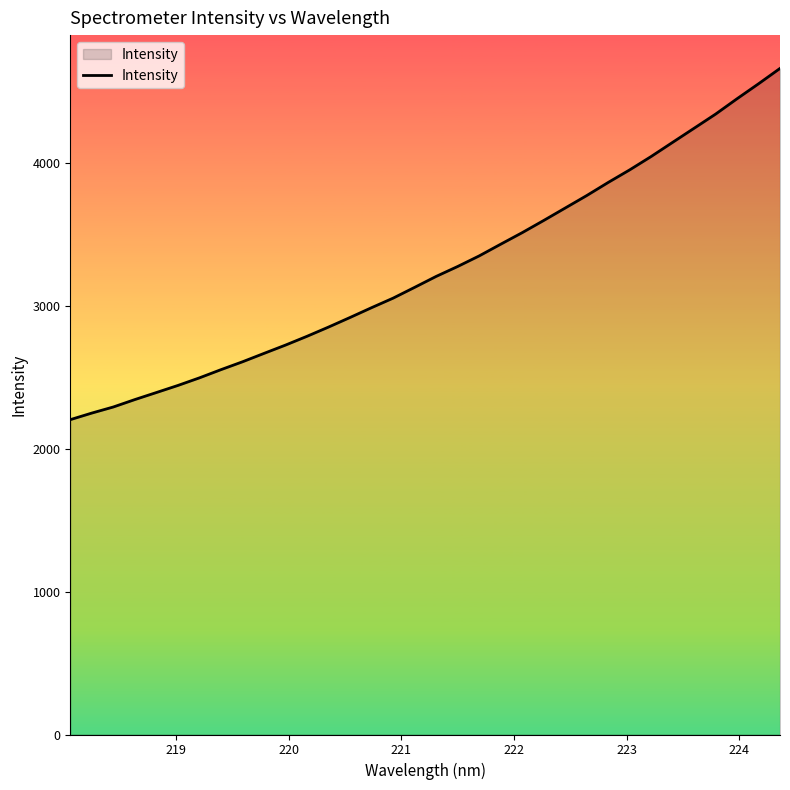

What is the difference between the maximum and minimum values?

2458.3